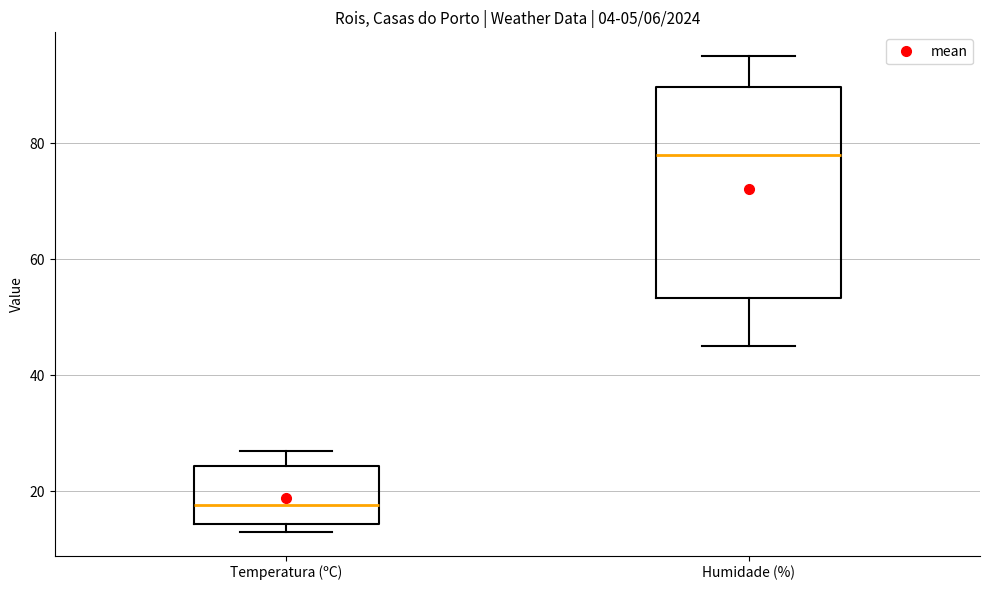

Comparing the boxes themselves (not the whiskers), which one is the tallest?

Humidade (%)